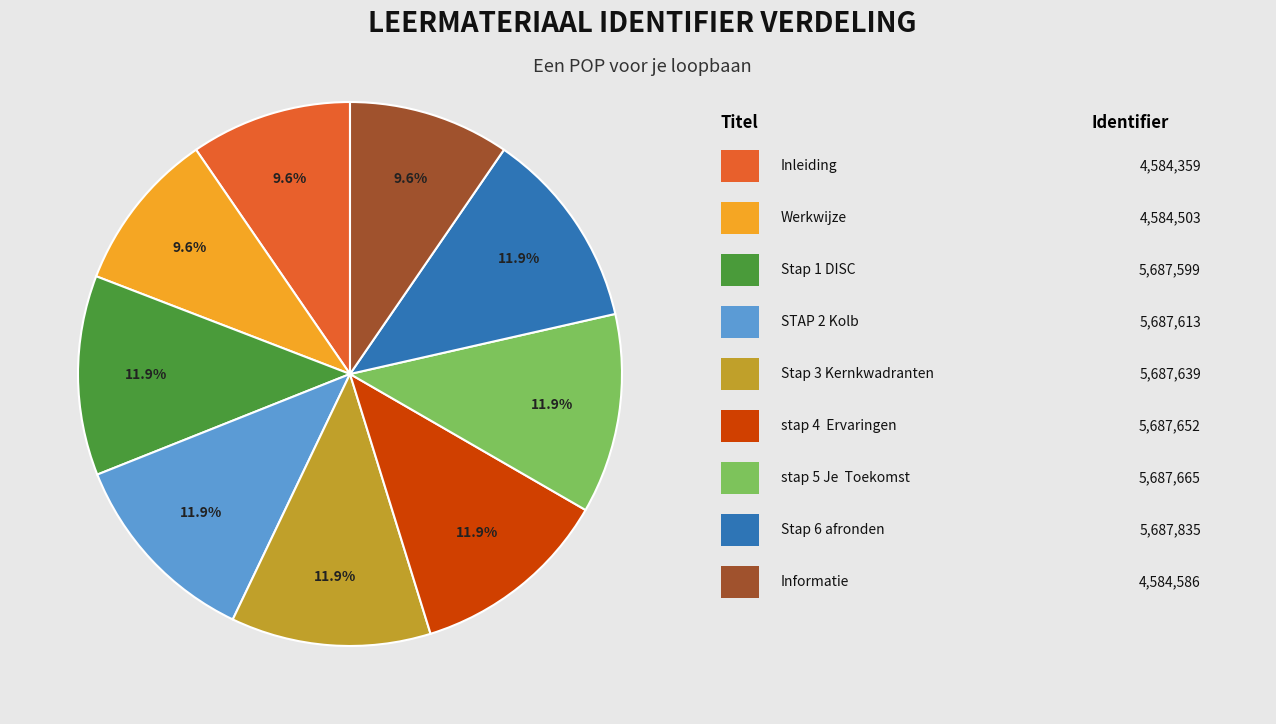

Does any single category account for the majority?

No